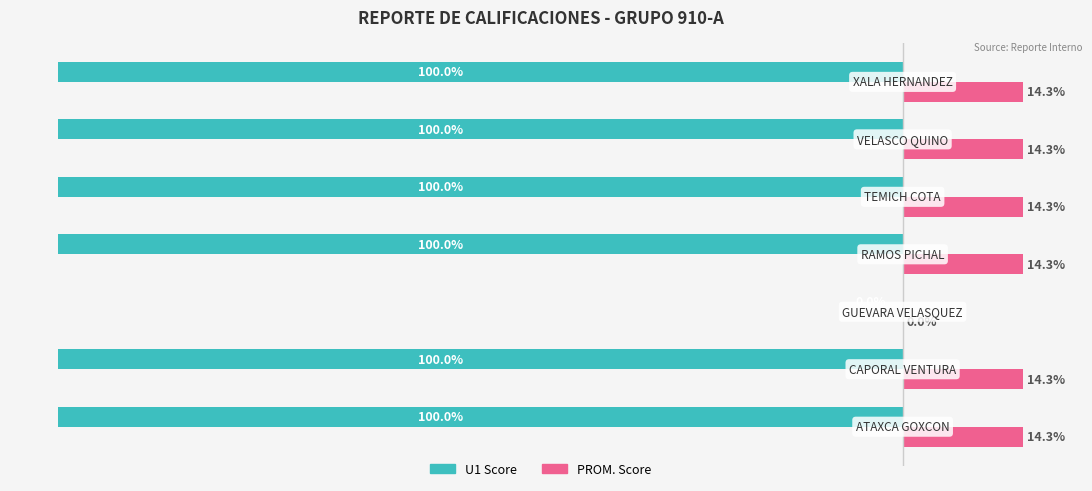

What is the average value of the U1 Score series?

-85.7